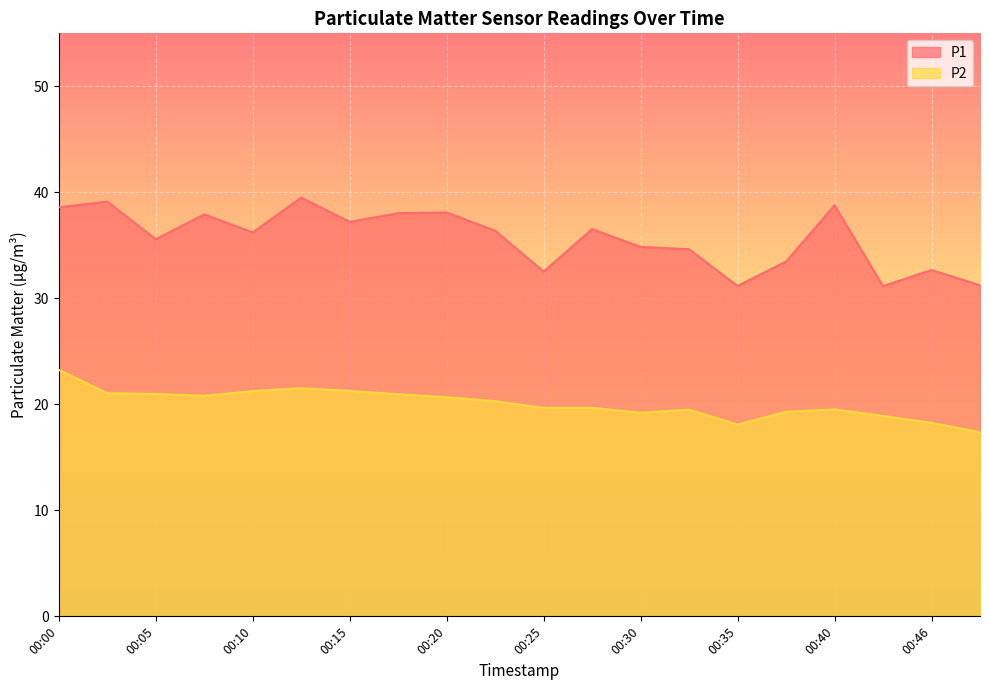

True or false: P2 and P1 cross at least once.

False